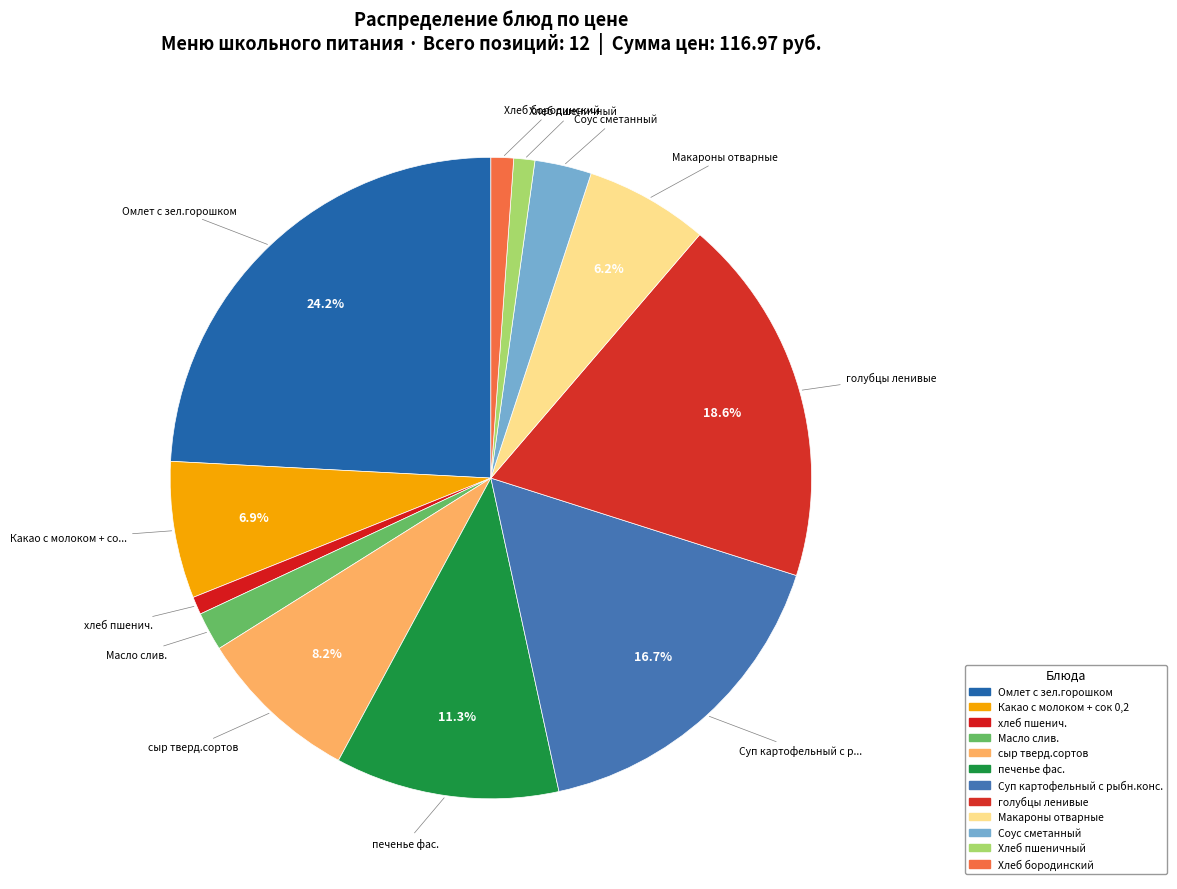

Rank the categories by value from highest to lowest.

Омлет с зел.горошком, голубцы ленивые, Суп картофельный с рыбн.конс., печенье фас., сыр тверд.сортов, Какао с молоком + сок 0,2, Макароны отварные, Соус сметанный, Масло слив., Хлеб бородинский, Хлеб пшеничный, хлеб пшенич.